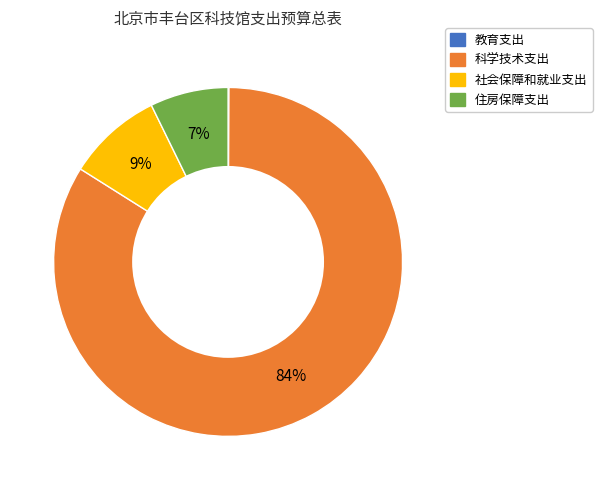

Which category has the biggest portion of the pie?

科学技术支出